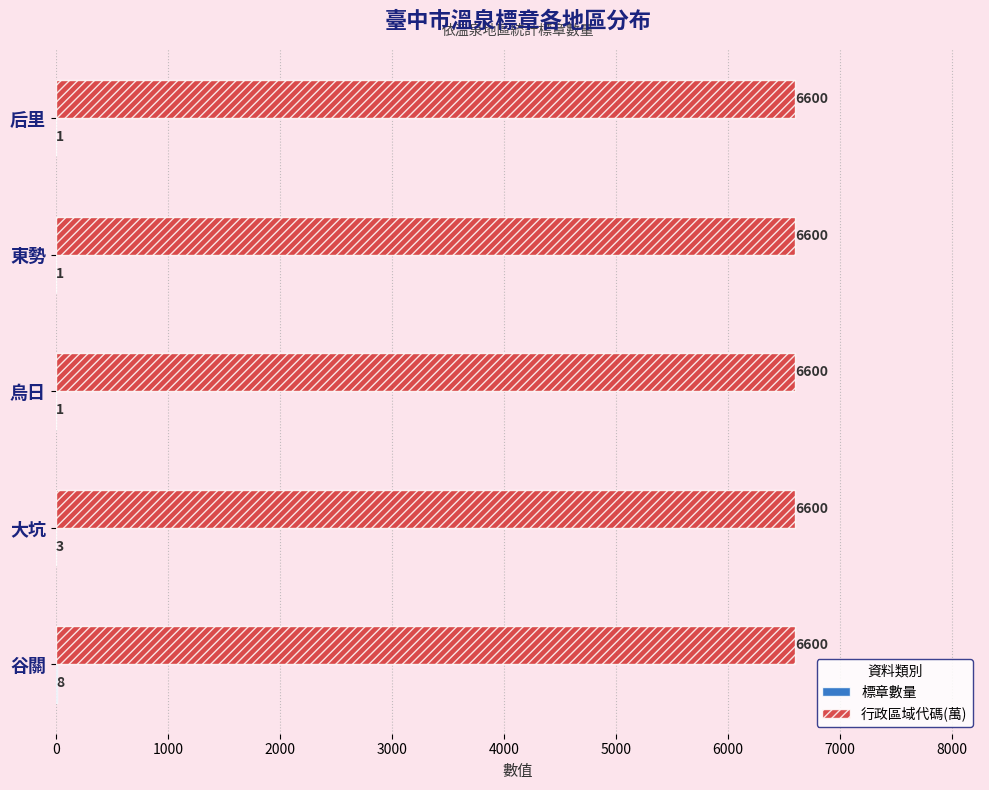

Which series has the largest total across all categories?

行政區域代碼(萬)